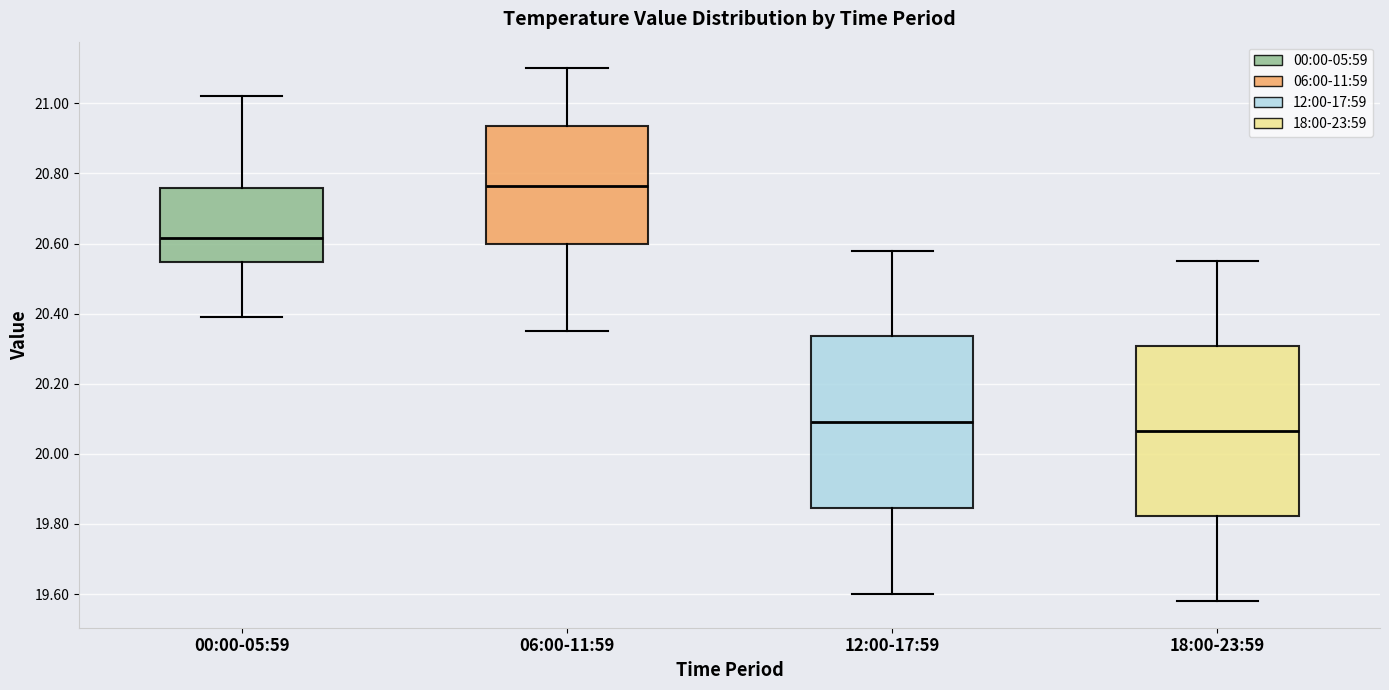

Reading left to right, read every box against the y-axis: the position of its median line, the range the box covers, and the ends of its whiskers. The values are not printed on the chart, so give them approximately, as read against the axis.

00:00-05:59: median 20.62, box 20.54 to 20.76, whiskers 20.40 to 21.02
06:00-11:59: median 20.76, box 20.60 to 20.94, whiskers 20.36 to 21.10
12:00-17:59: median 20.10, box 19.84 to 20.34, whiskers 19.60 to 20.58
18:00-23:59: median 20.06, box 19.82 to 20.30, whiskers 19.58 to 20.56